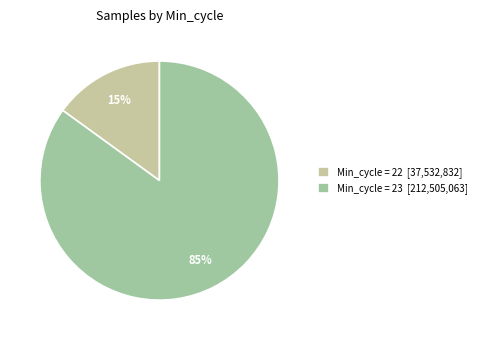

How many segments does this pie chart have?

2